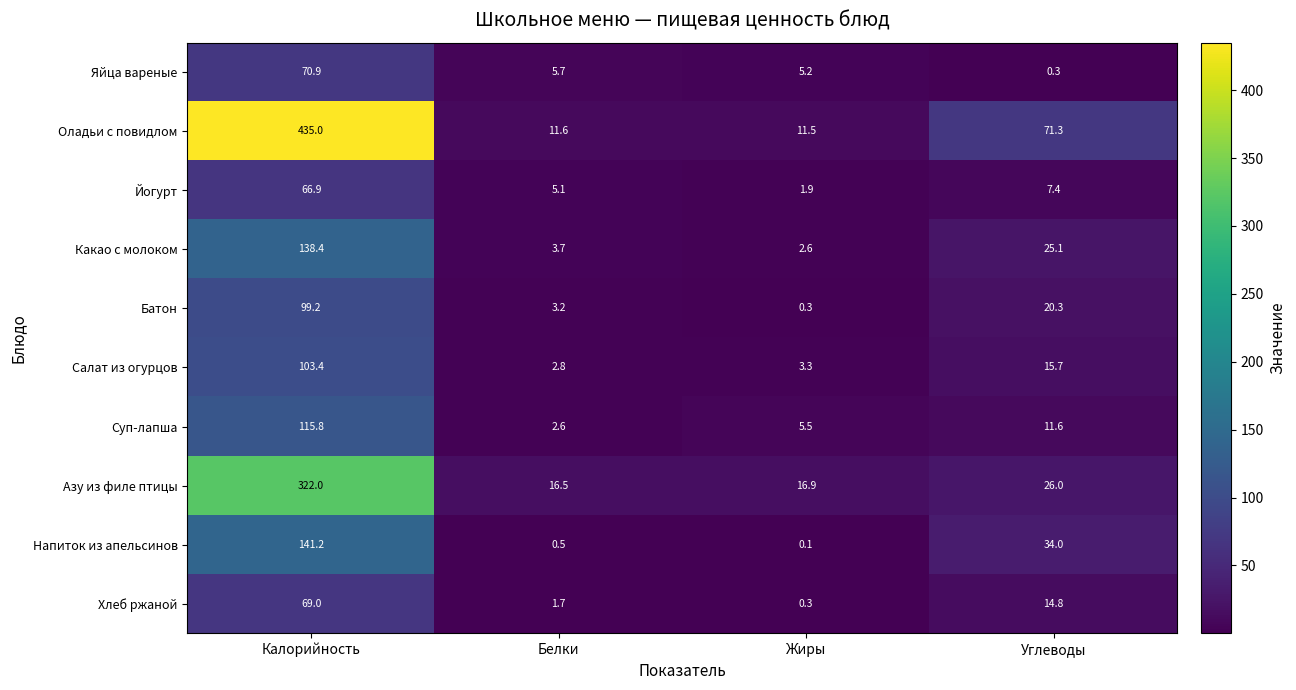

Where does the Какао с молоком series first go above 25?

Калорийность